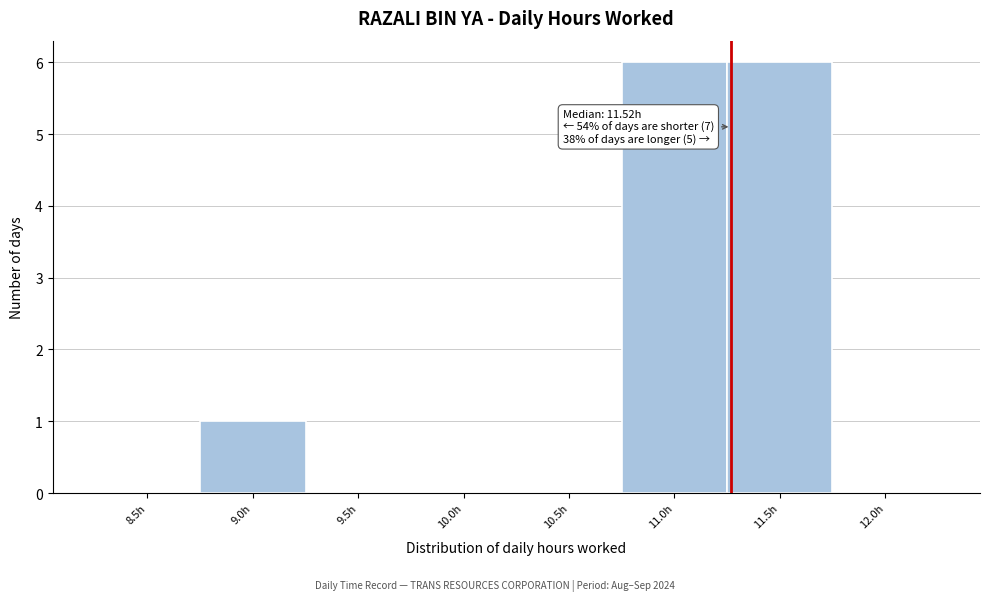

Reading left to right, transcribe all the data shown in this chart.

8.5h=0	9.0h=1	9.5h=0	10.0h=0	10.5h=0	11.0h=6	11.5h=6	12.0h=0